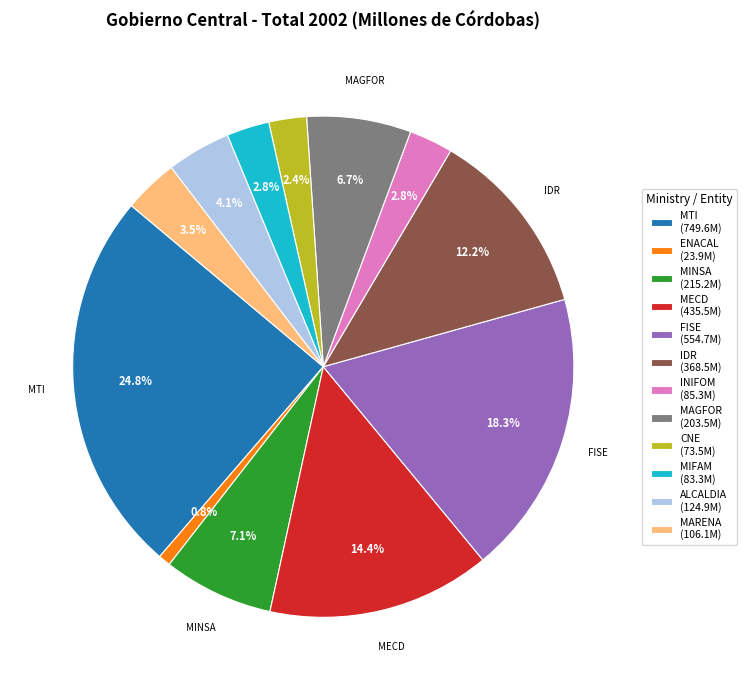

Which slice is the largest?

MTI